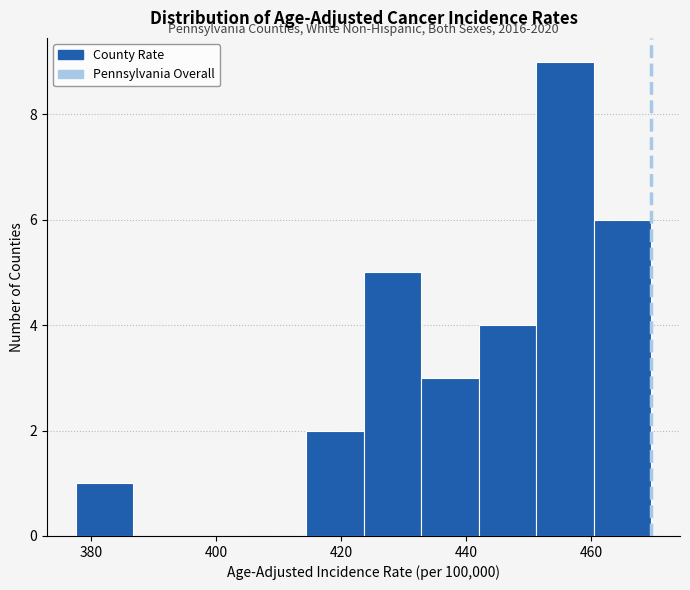

Over which range of the x-axis is the bar tallest?

451.2 to 460.4